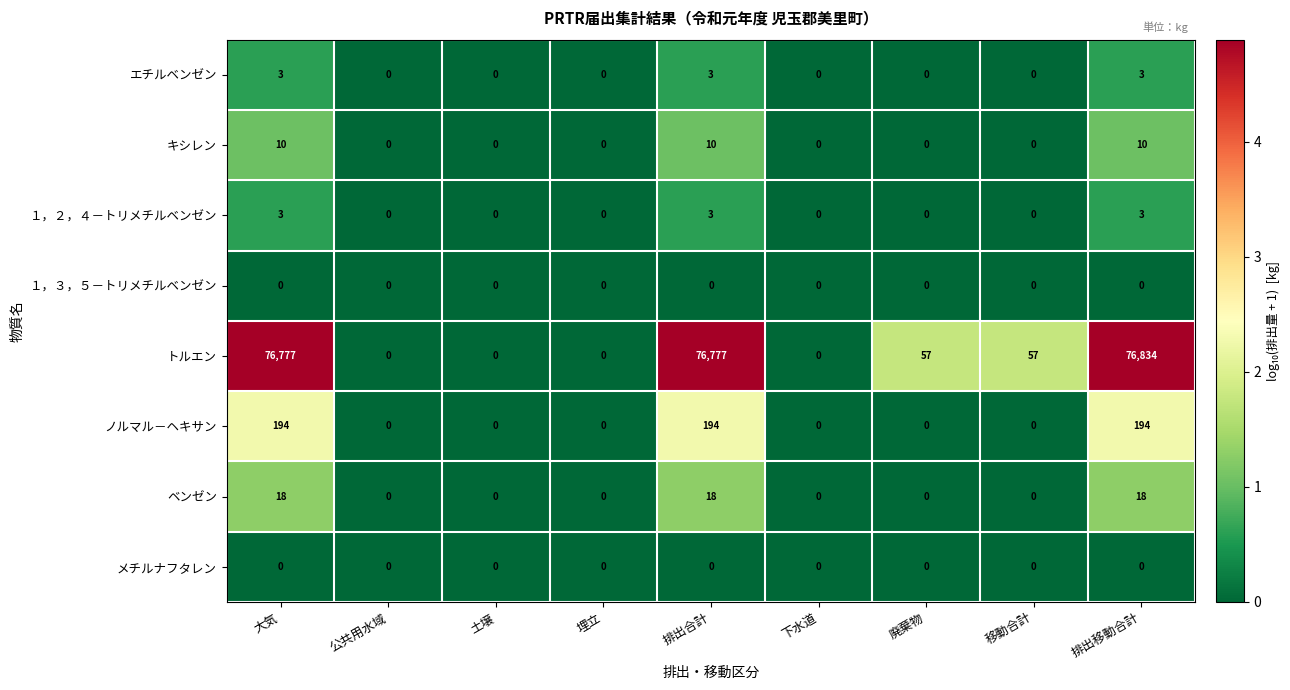

What is the highest value of the エチルベンゼン series?

3